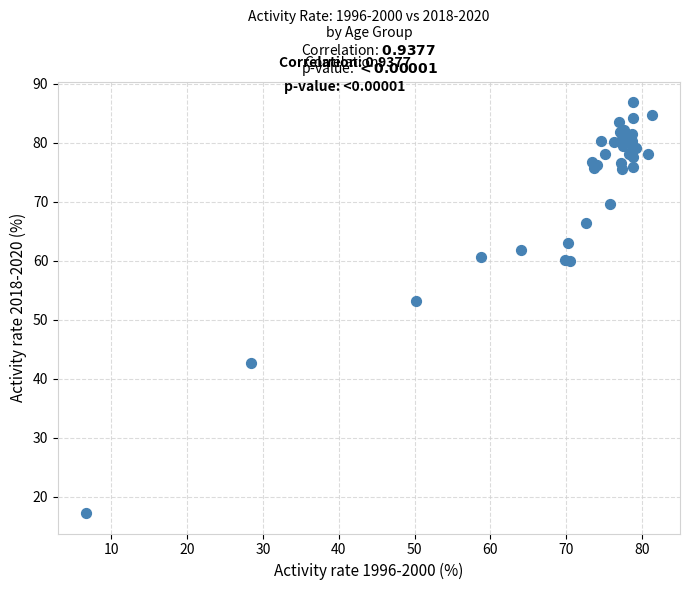

What Y value in the scatter plot is closest to 52?

53.1